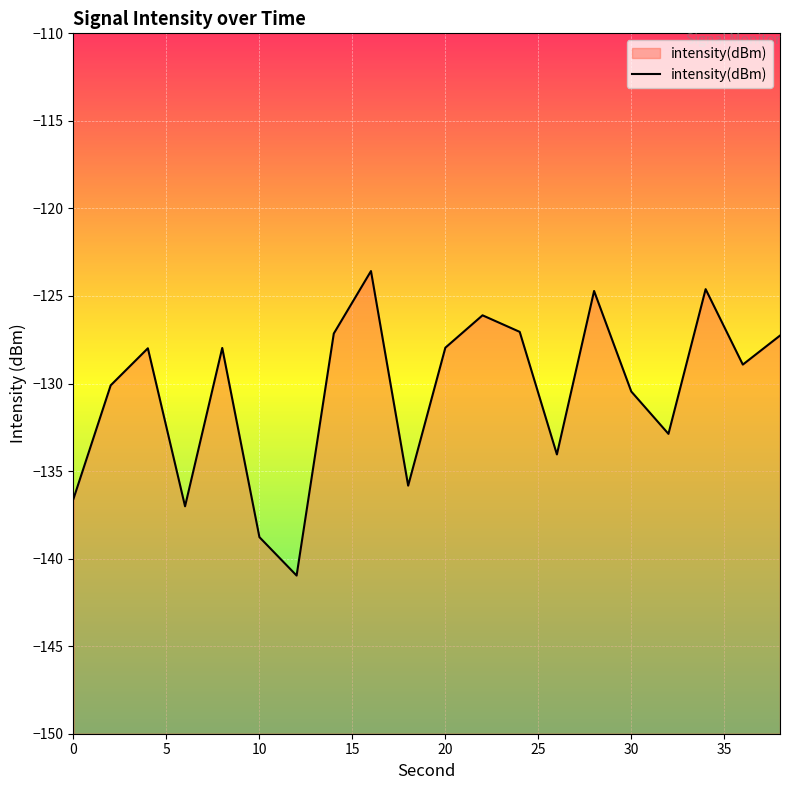

What is the difference between the maximum and minimum values?

17.4